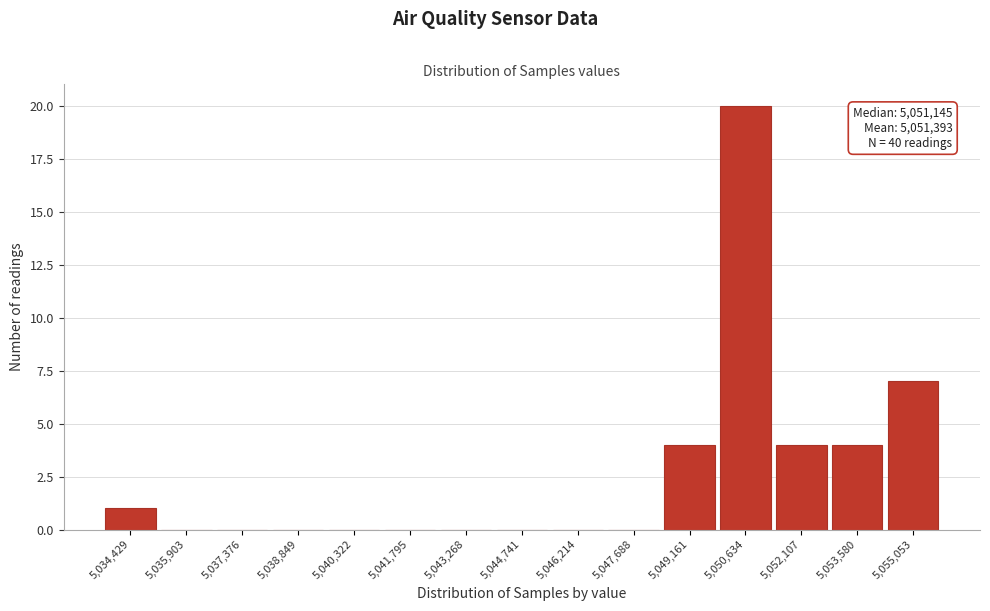

Which range on the x-axis has the tallest bar?

5050000 to 5051400